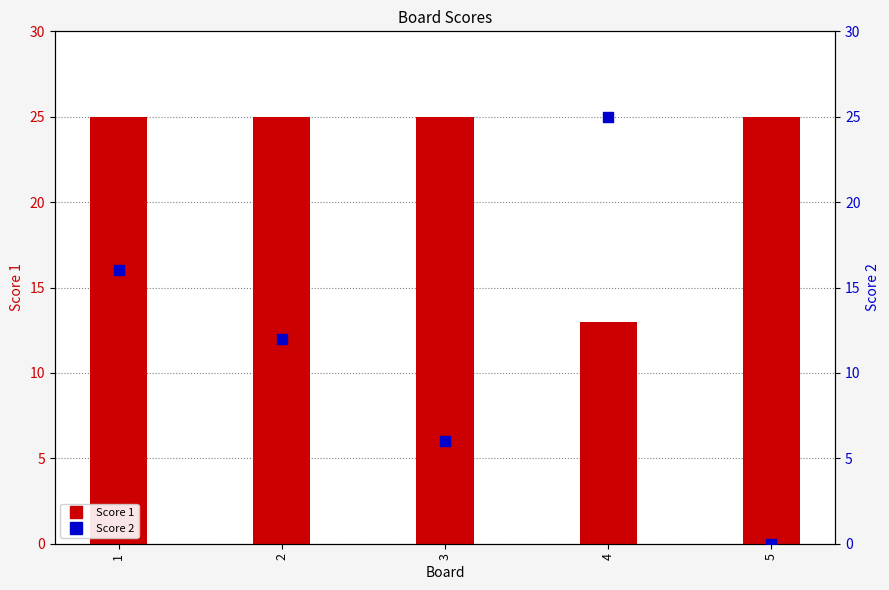

What is the total value across all series at 1?

41